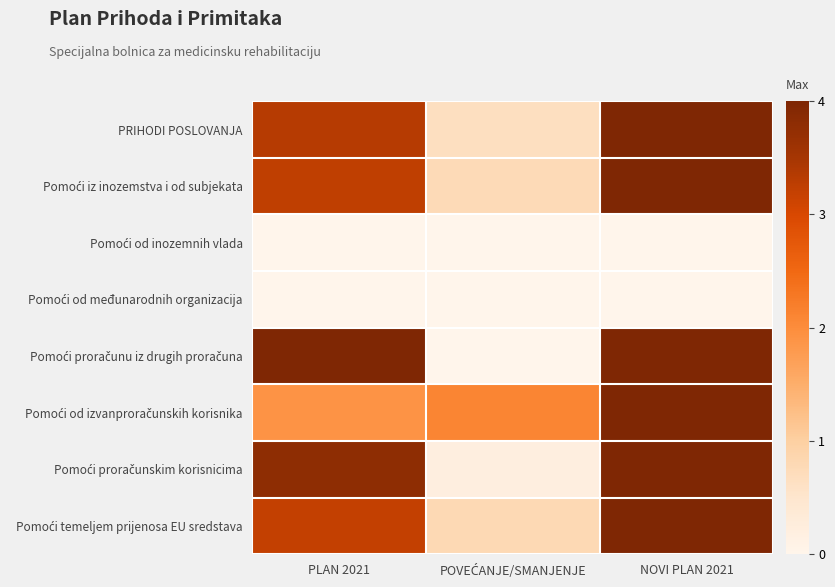

What is the difference between the highest and lowest values at PLAN 2021?

4.0